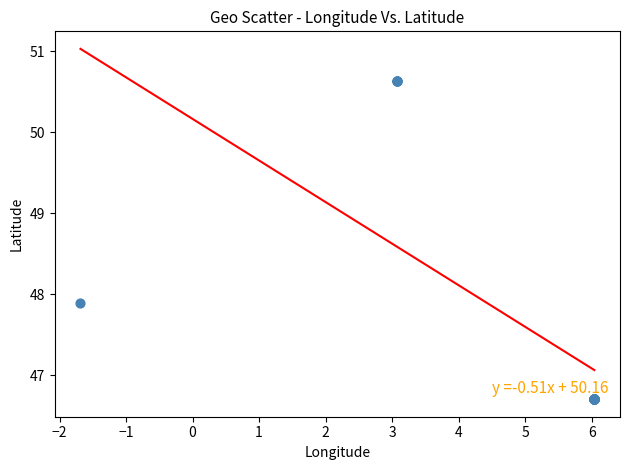

What Y value in the scatter plot is closest to 48?

47.9